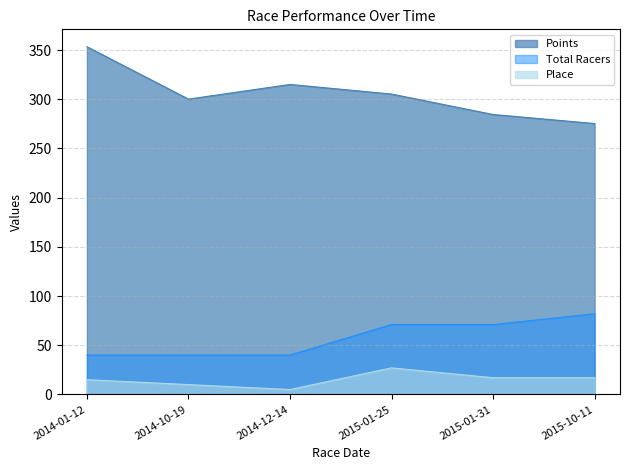

True or false: Place and Points intersect in this chart.

False